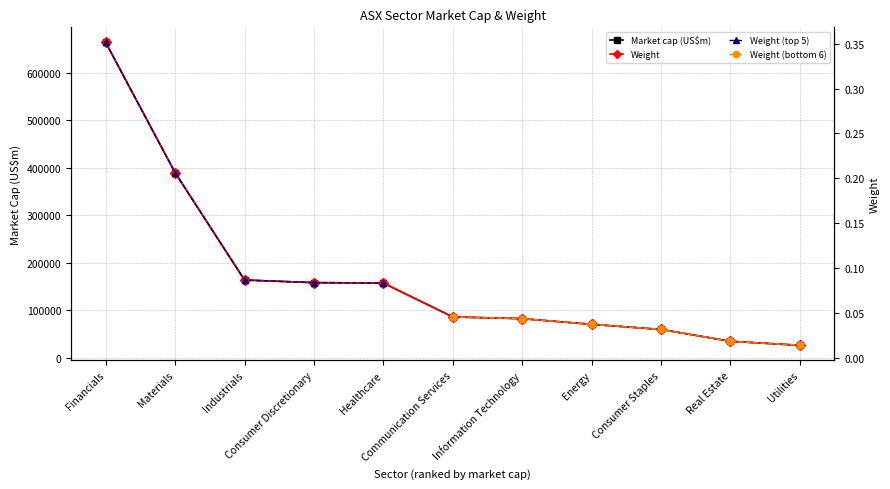

Which label corresponds to the smallest value in the chart?

Utilities